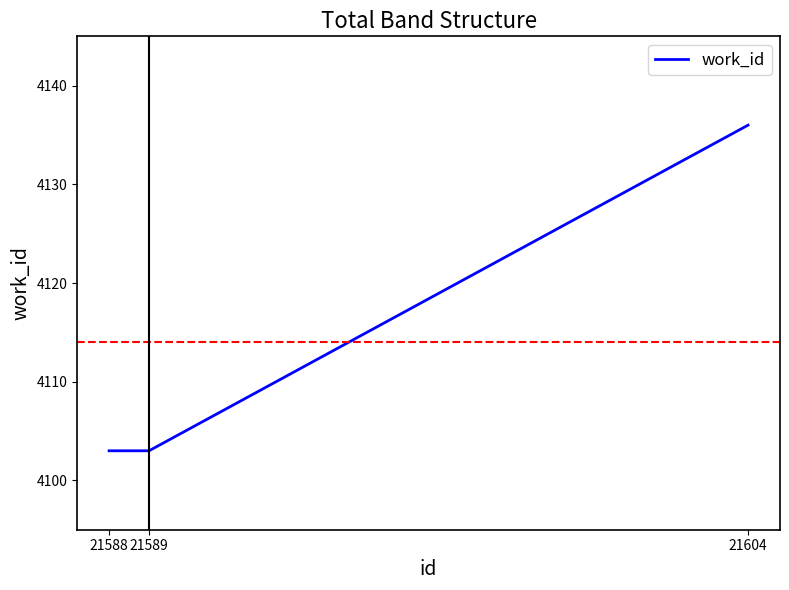

What is the average value?

4114